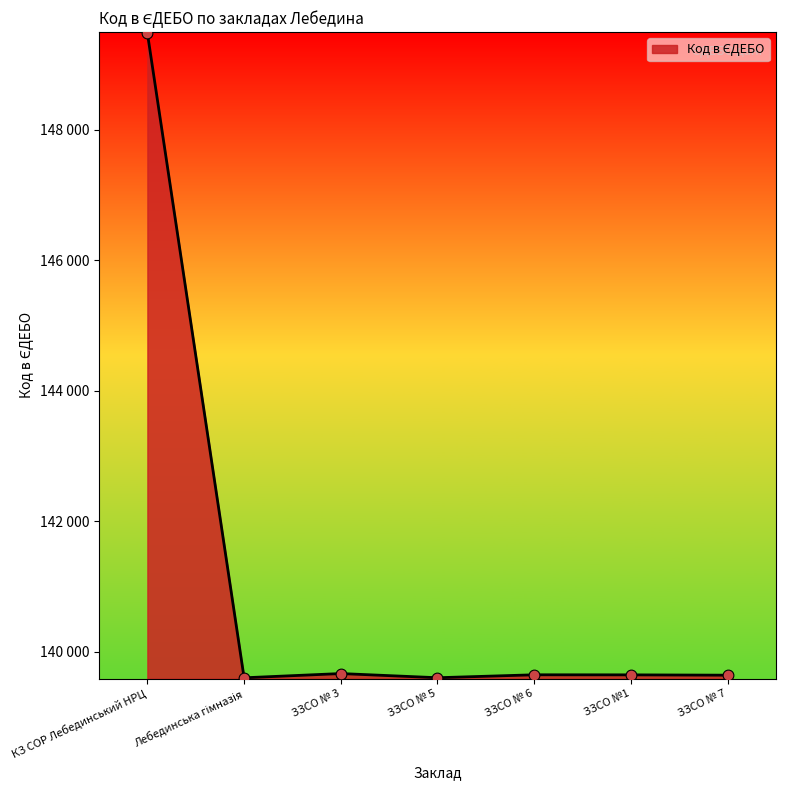

What is the change in value from КЗ СОР Лебединський НРЦ to ЗЗСО №1?

-9829